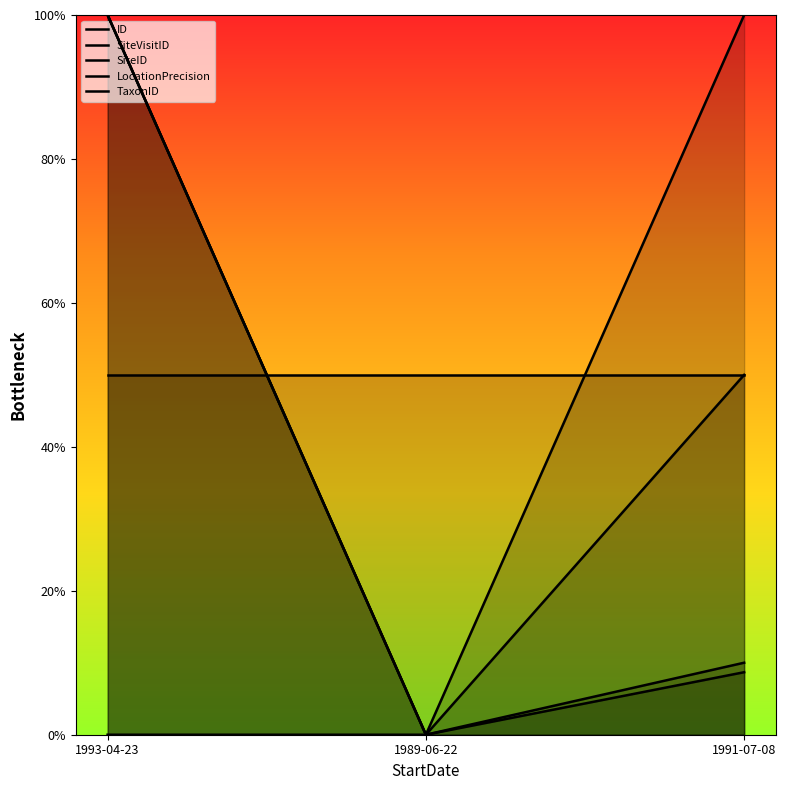

List the series in order of their peak value, highest first.

ID, SiteVisitID, SiteID, LocationPrecision, TaxonID